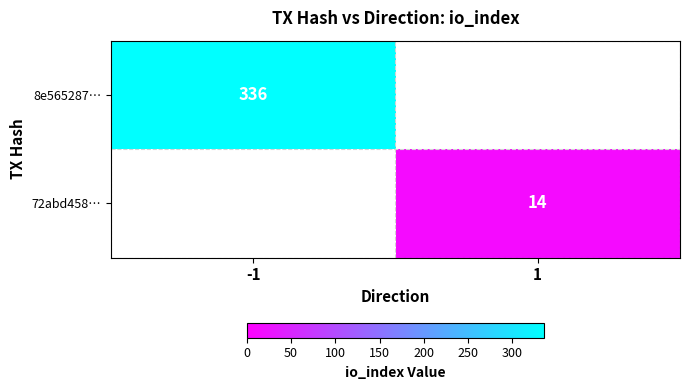

True or false: 72abd458… has a value of 14 at 1.

True